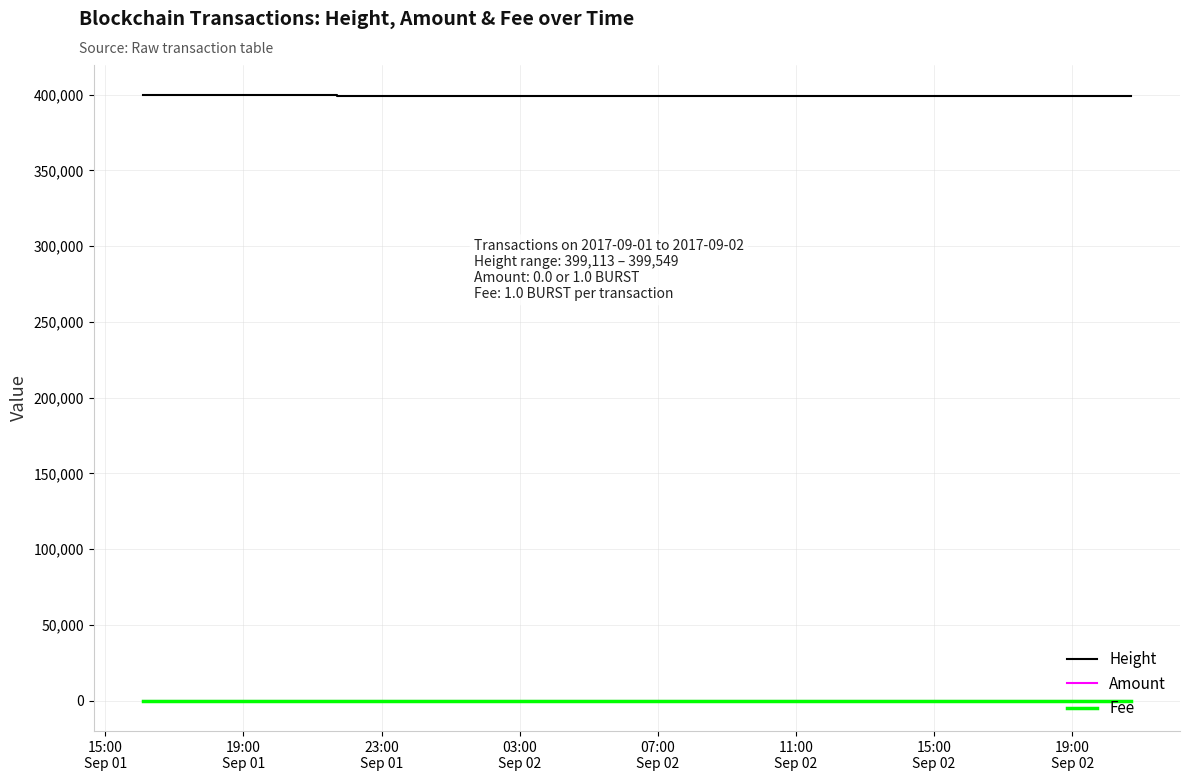

Which series has the largest total across all categories?

Height